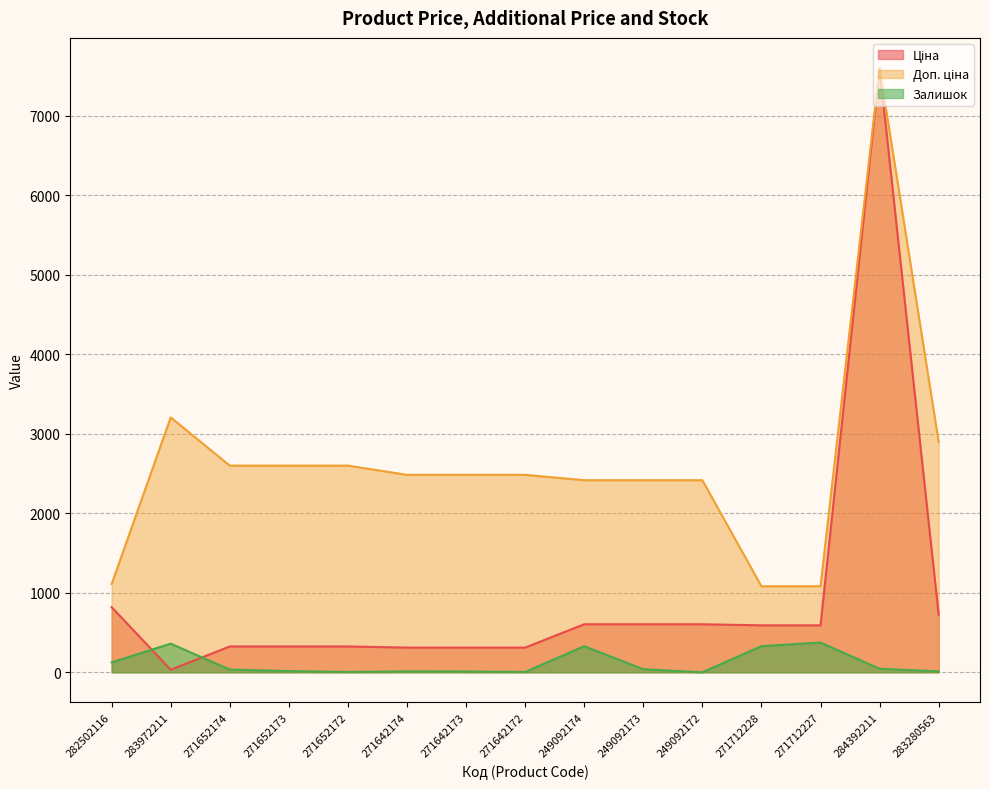

At how many categories does at least one series exceed 6102?

1